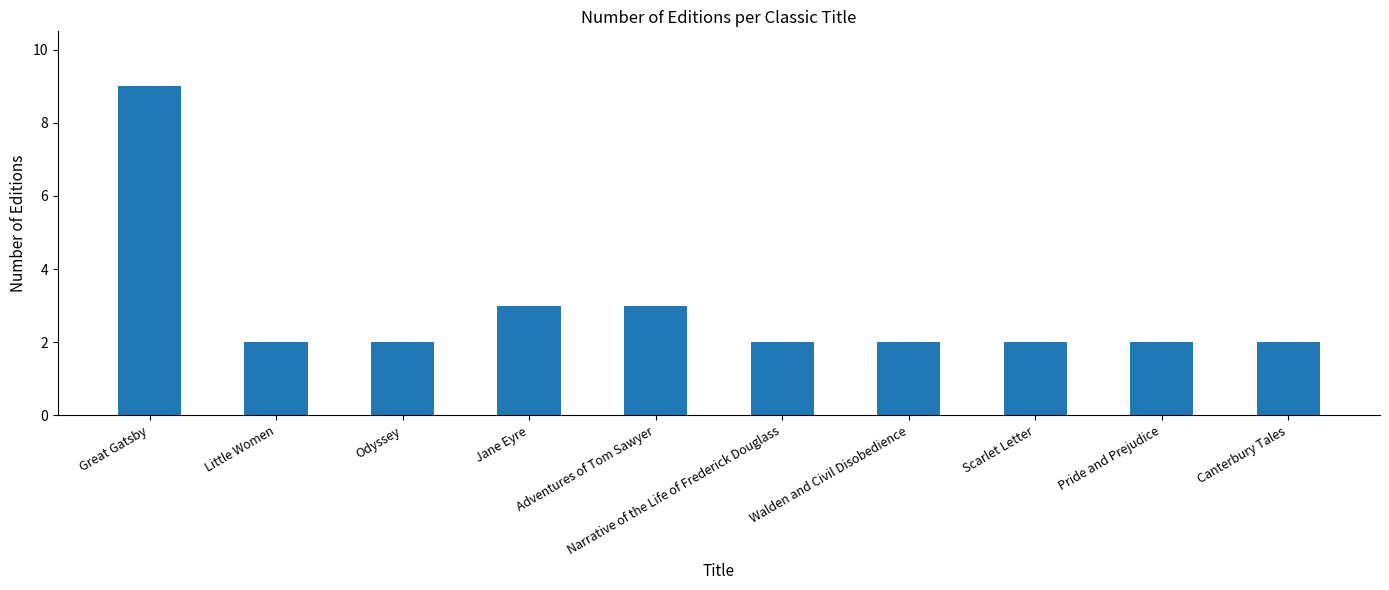

What is the value of the 6th bar from the left?

2